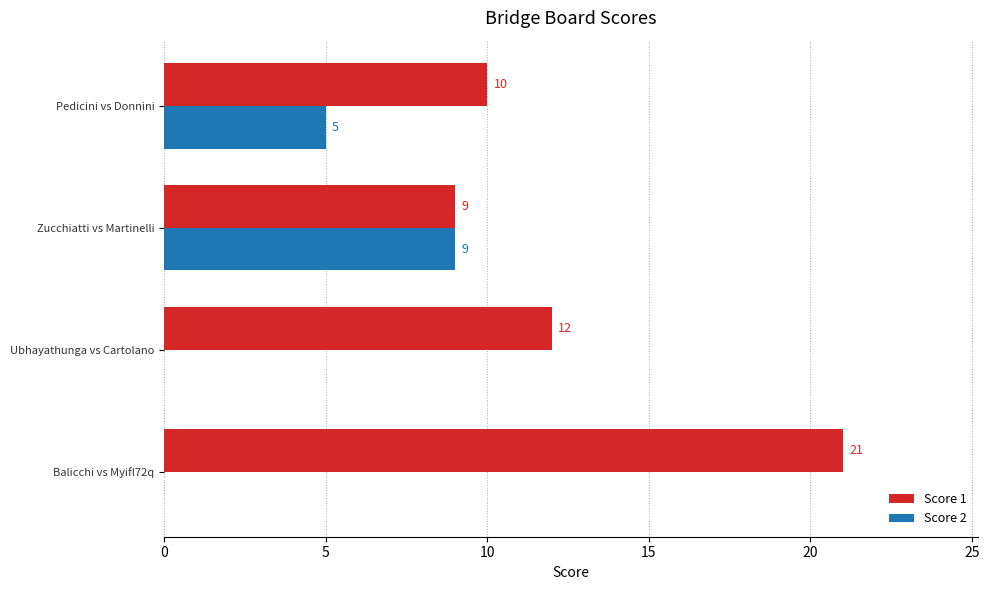

Which label corresponds to the largest value in the chart?

Balicchi vs Myifl72q